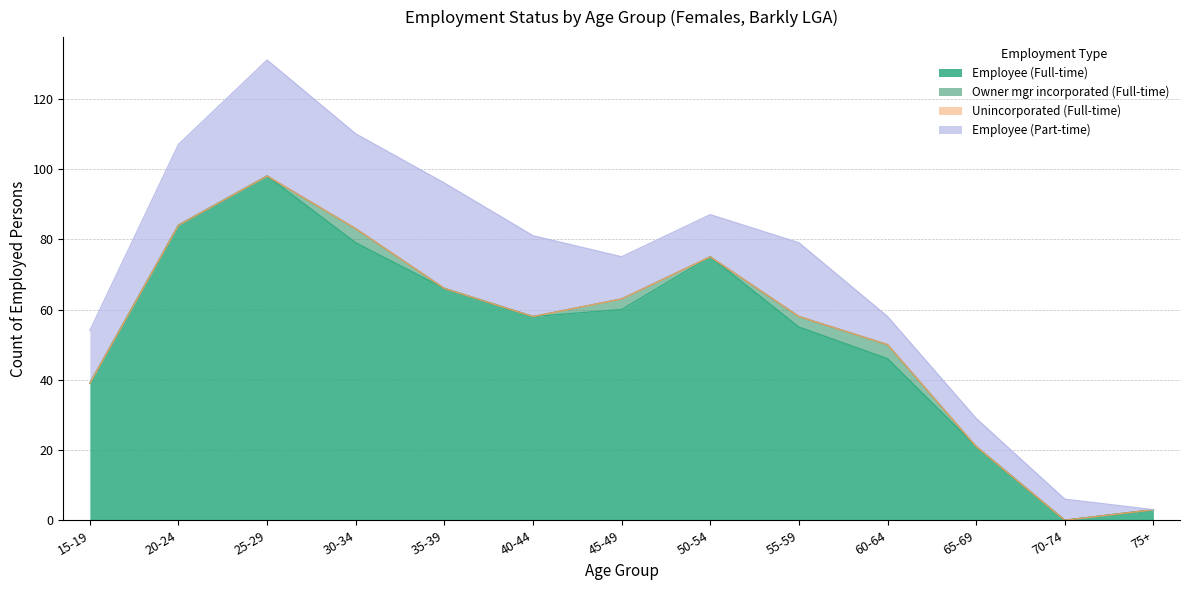

Which category has the lowest value in the Employee (Full-time) series?

70-74